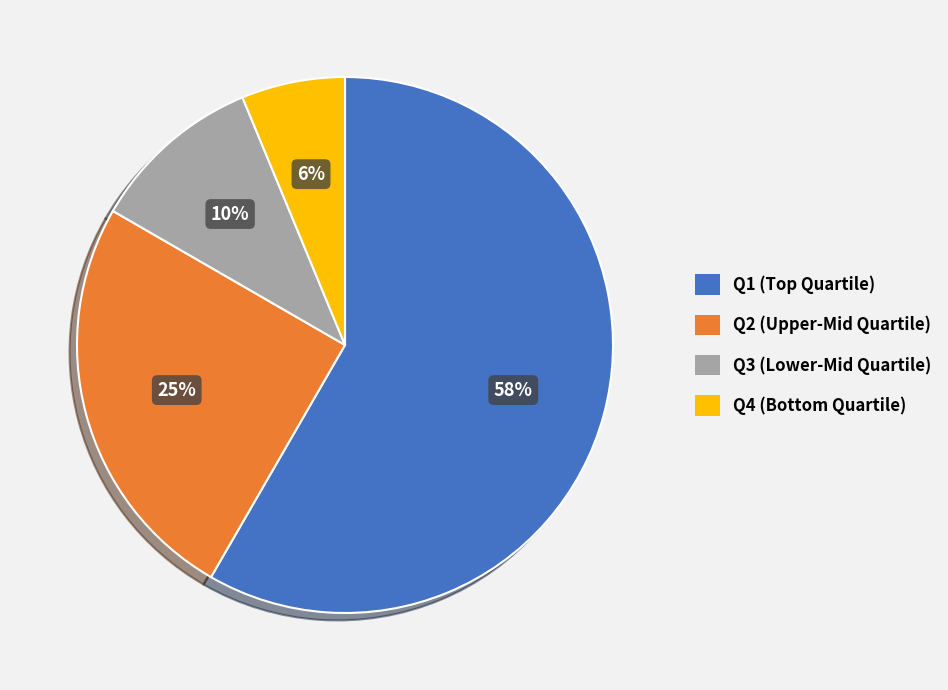

Do Q4 and Q1 together represent more than half of the pie?

Yes